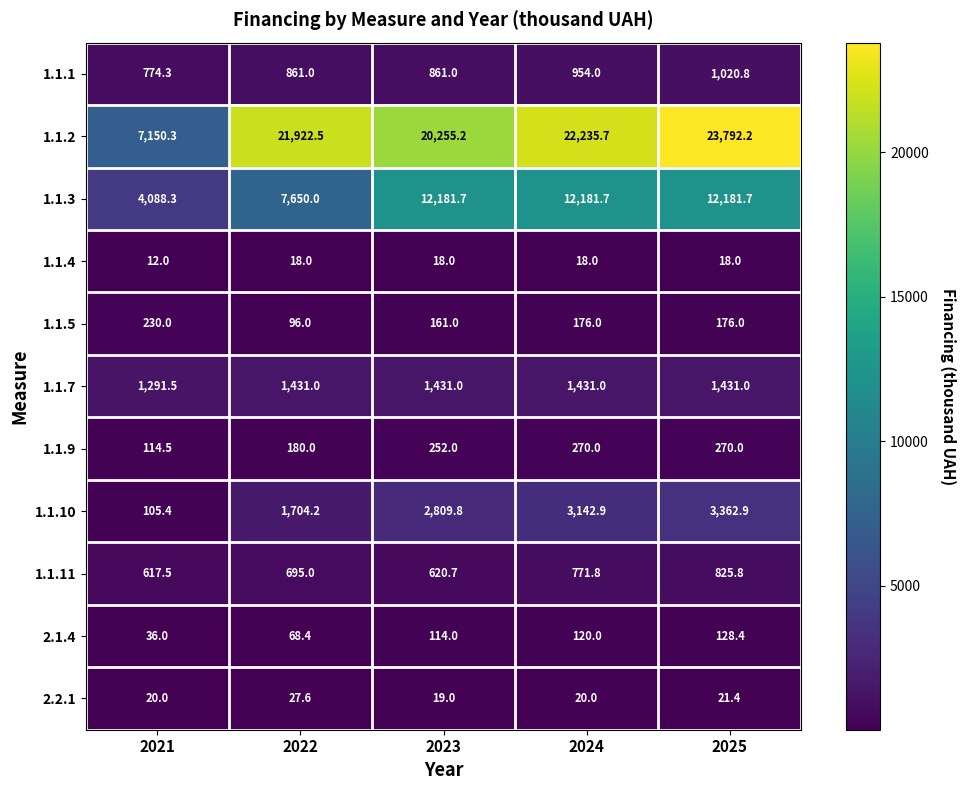

At which label is 1.1.5 closest to 163?

2023